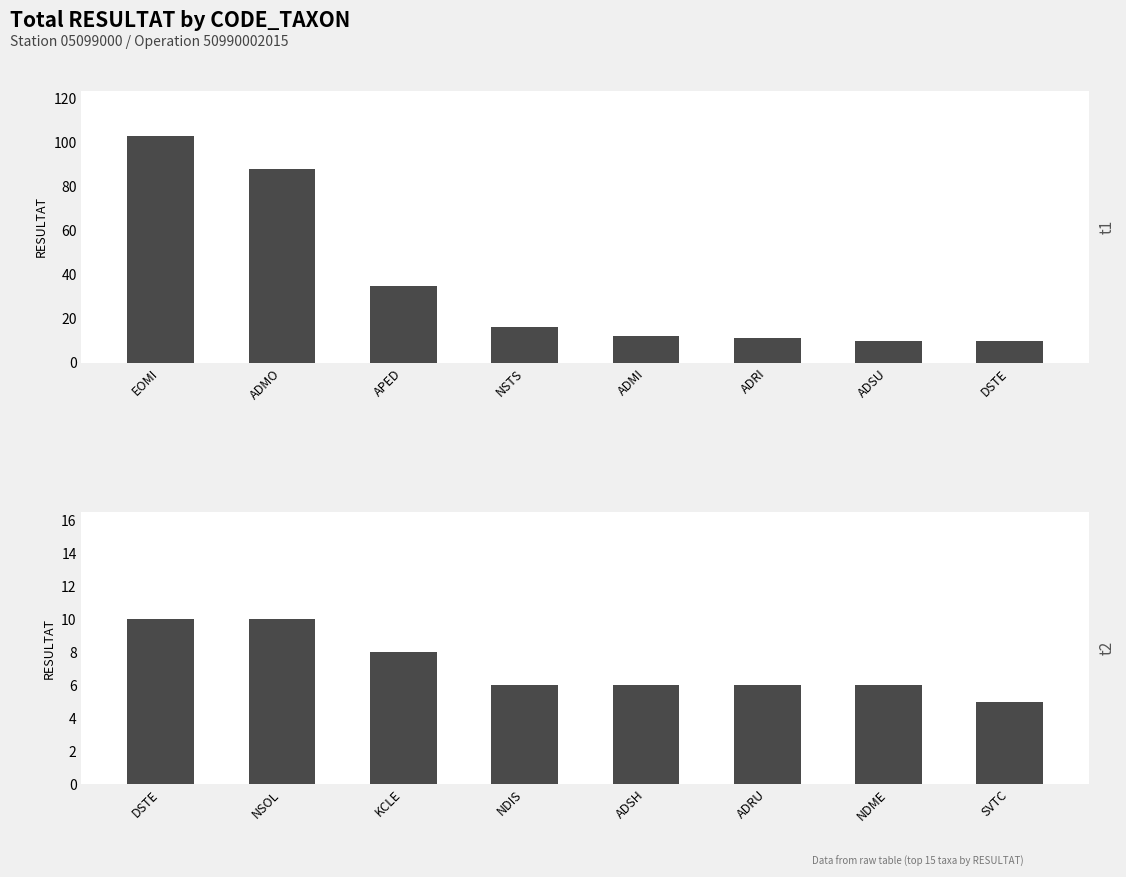

What is the label of the 1st bar from the left?

EOMI